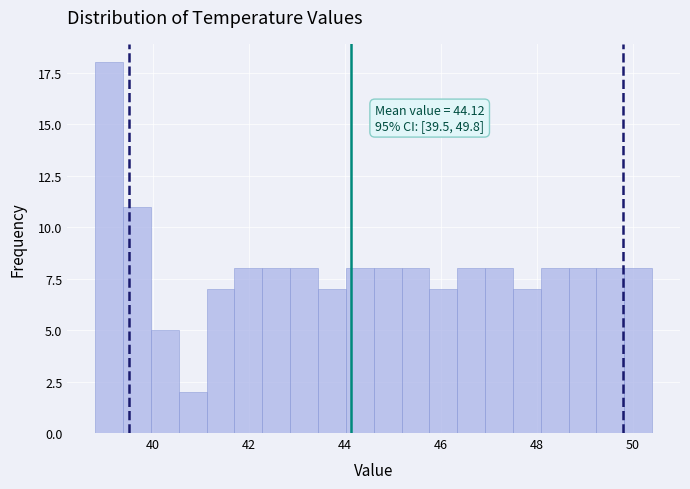

Around what value on the x-axis is the tallest bar? Give the approximate position of its centre, as read against the axis.

39.0